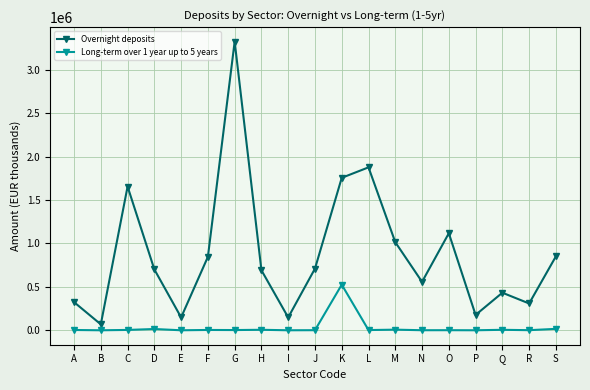

Does the chart have visible grid lines?

Yes